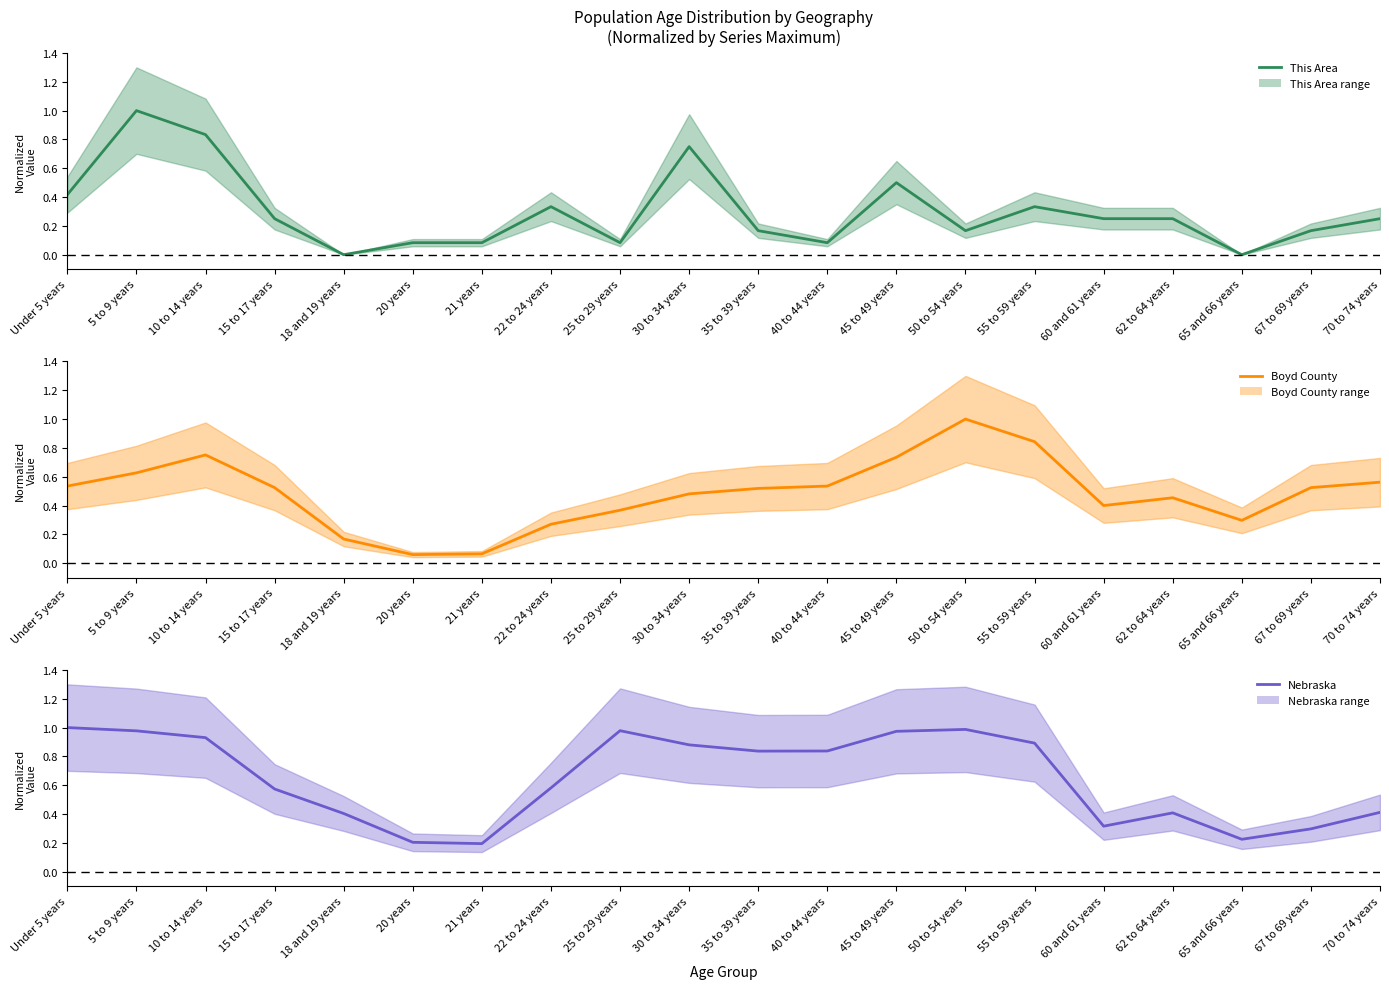

Reading left to right, transcribe all the data shown in this chart.

This Area: 0.4	1.0	0.8	0.2	0.0	0.1	0.1	0.3	0.1	0.8	0.2	0.1	0.5	0.2	0.3	0.2	0.2	0.0	0.2	0.2
Boyd County: 0.5	0.6	0.8	0.5	0.2	0.1	0.1	0.3	0.4	0.5	0.5	0.5	0.7	1.0	0.8	0.4	0.5	0.3	0.5	0.6
Nebraska: 1.0	1.0	0.9	0.6	0.4	0.2	0.2	0.6	1.0	0.9	0.8	0.8	1.0	1.0	0.9	0.3	0.4	0.2	0.3	0.4